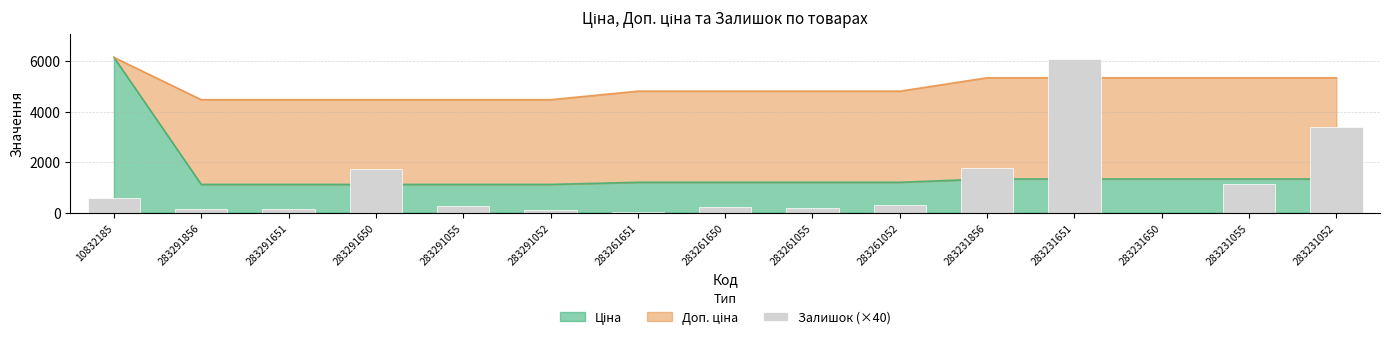

True or false: the data shows 61 at 283291856.

False